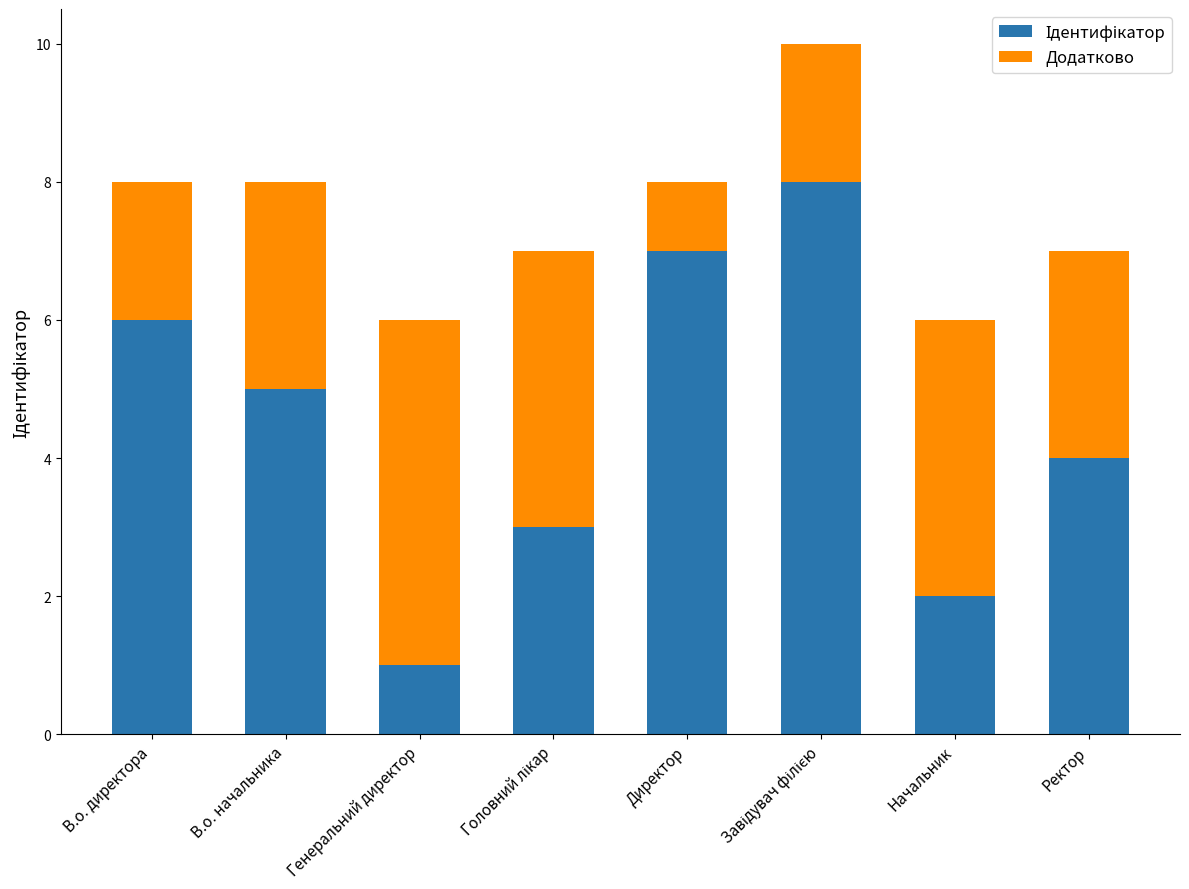

What is the total value across all series at В.о. директора?

8